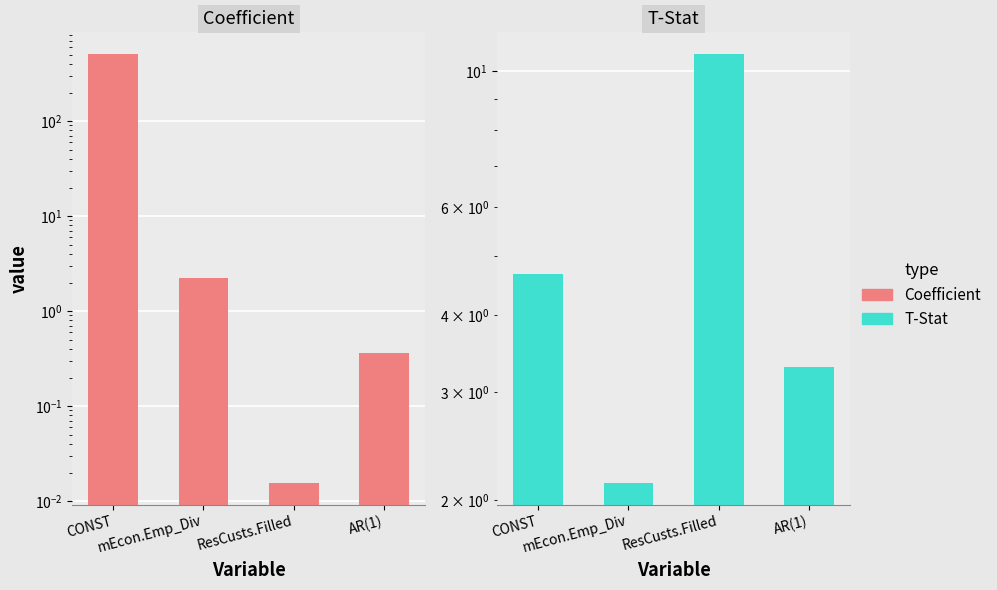

The value of Coefficient at ResCusts.Filled is 0.0. True or false?

True